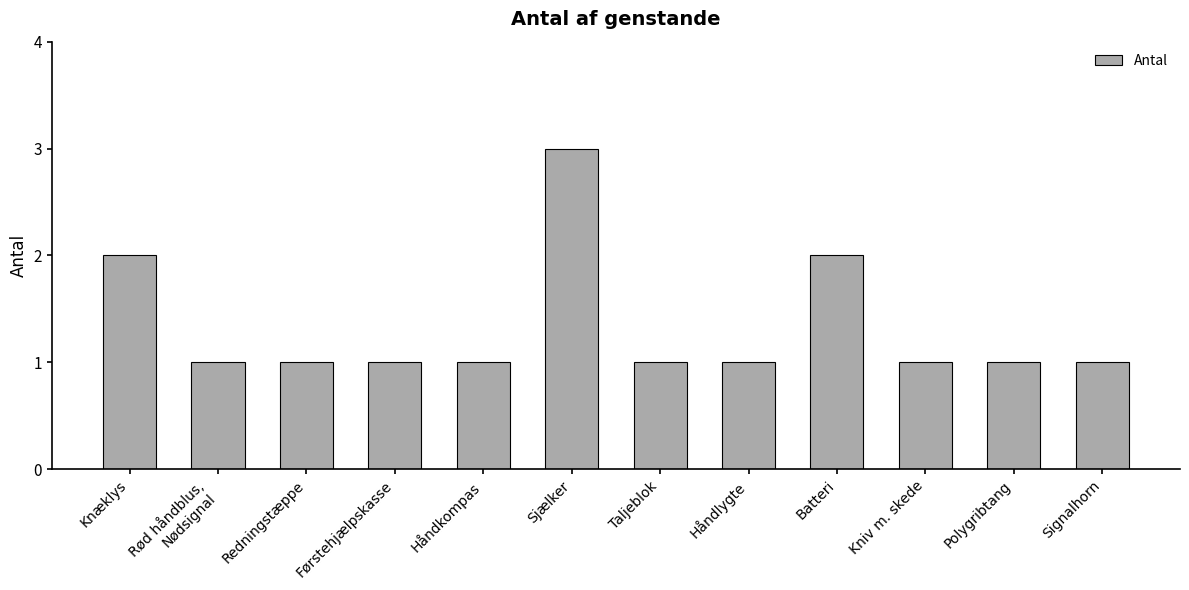

What is the average value?

1